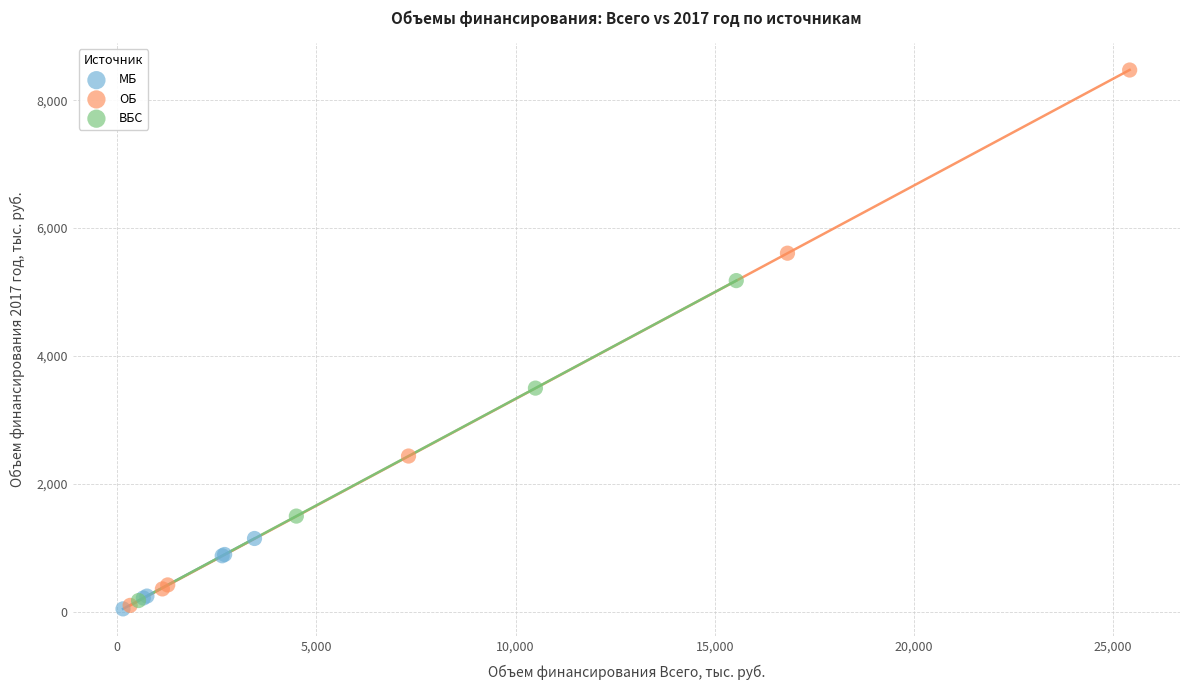

Which series reaches the maximum Y coordinate?

ОБ